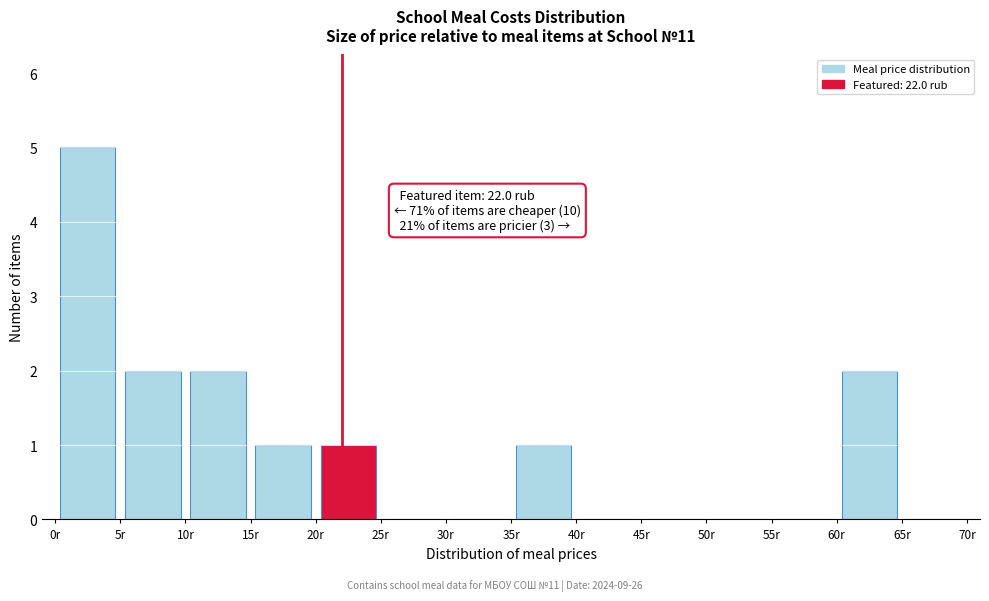

Over which range of the x-axis is the bar tallest?

0 to 5